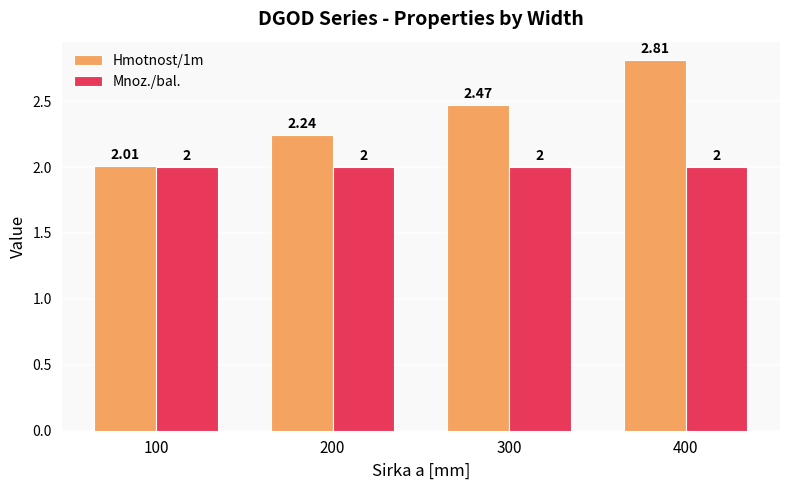

What is the average value of the Hmotnost/1m series?

2.4